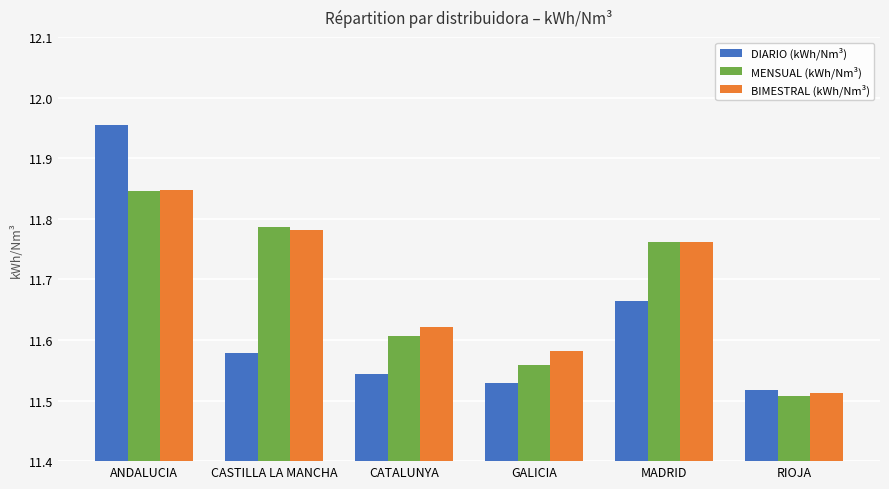

The BIMESTRAL (kWh/Nm³) series shows 11.6 at CATALUNYA. True or false?

True